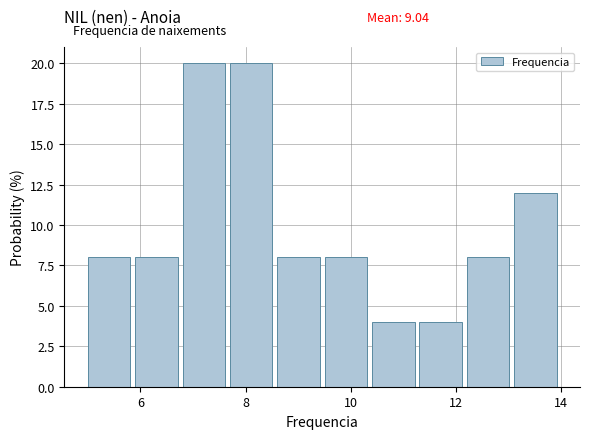

Reading left to right, transcribe this chart: for each bar, give the range it covers on the x-axis and its height. Neither the bar edges nor the heights are printed on the chart, so give them approximately, as read against the axes.

5.0 to 5.9: 8
5.9 to 6.8: 8
6.8 to 7.7: 20
7.7 to 8.6: 20
8.6 to 9.5: 8
9.5 to 10.4: 8
10.4 to 11.3: 4
11.3 to 12.2: 4
12.2 to 13.1: 8
13.1 to 14.0: 12